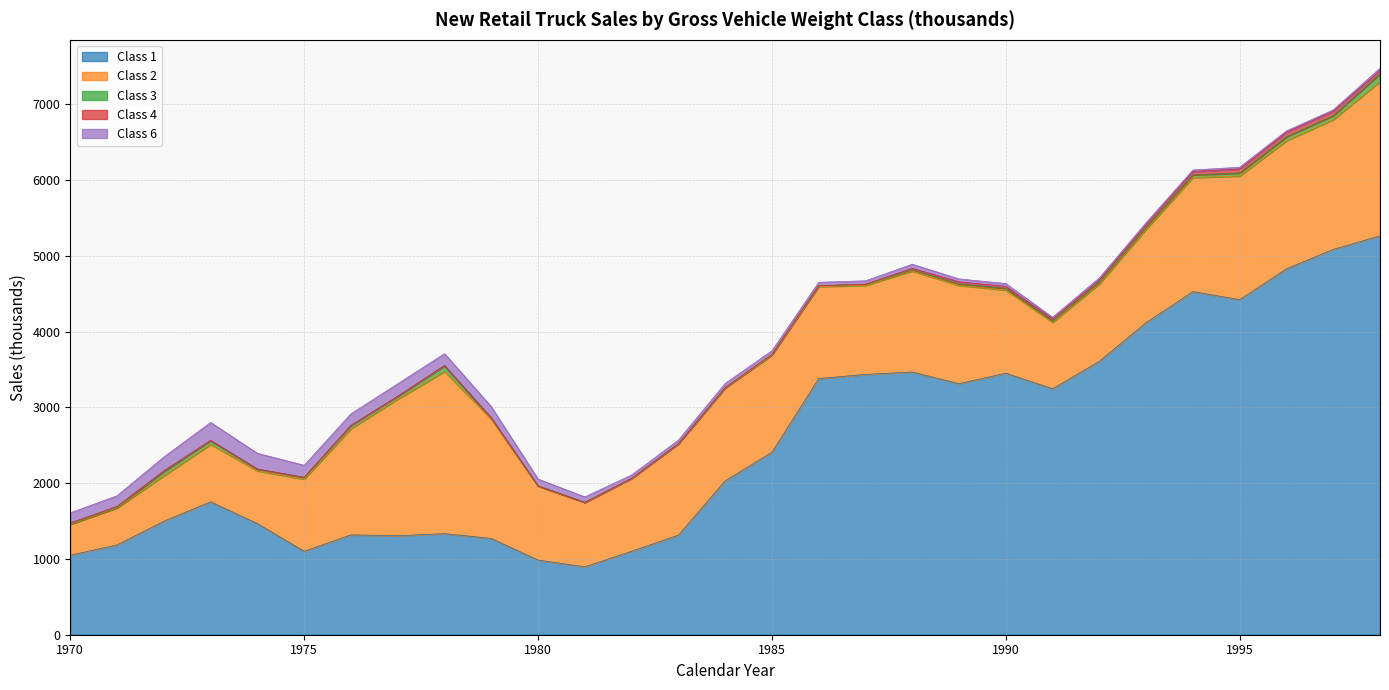

Reading left to right, list all the values displayed in this chart.

Class 1: 1049	1185	1498	1754	1467	1101	1318	1306	1334	1271	985	896	1102	1314	2031	2408	3380	3435	3467	3313	3451	3246	3608	4119	4527	4422	4829	5085	5263
Class 2: 408	488	599	758	696	952	1401	1803	2140	1574	975	850	961	1207	1224	1280	1214	1175	1333	1297	1097	876	1021	1232	1506	1631	1690	1712	2036
Class 3: 6	6	55	50	21	23	43	36	73	15	4	1	1	0	6	11	12	14	14	19	21	21	26	27	35	40	52	53	102
Class 4: 12	15	11	3	3	1	0	3	6	3	0	0	0	0	0	0	0	2	21	27	27	24	26	33	44	53	59	57	43
Class 6: 133	140	182	236	207	159	153	163	156	146	90	72	44	47	55	48	45	44	54	39	38	22	28	27	20	23	19	18	32